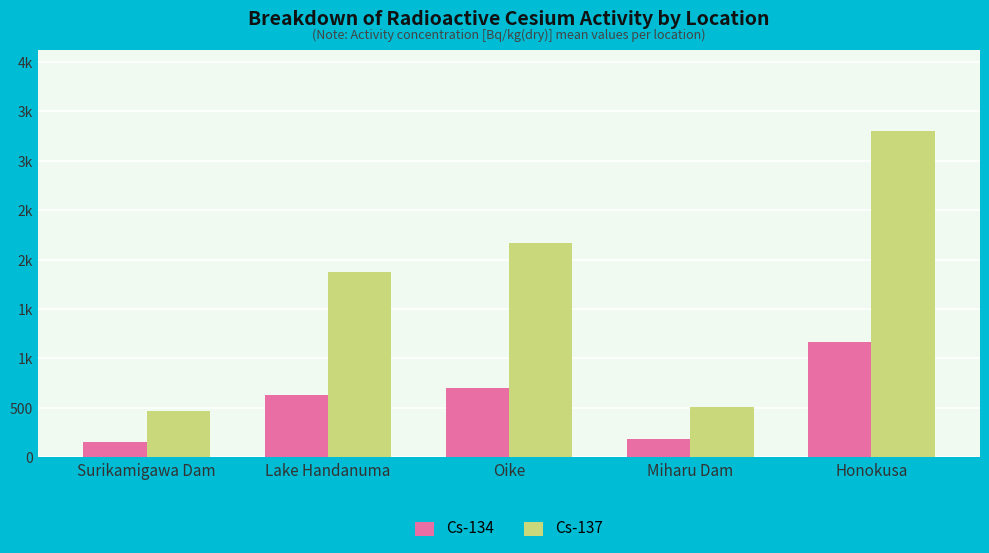

What are all the series names shown in the legend?

Cs-134, Cs-137